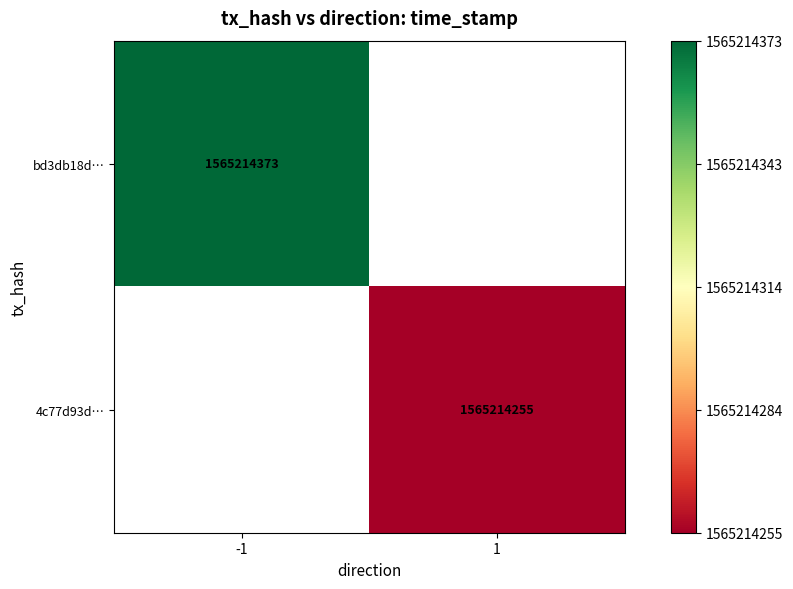

How many series are shown in this chart?

2